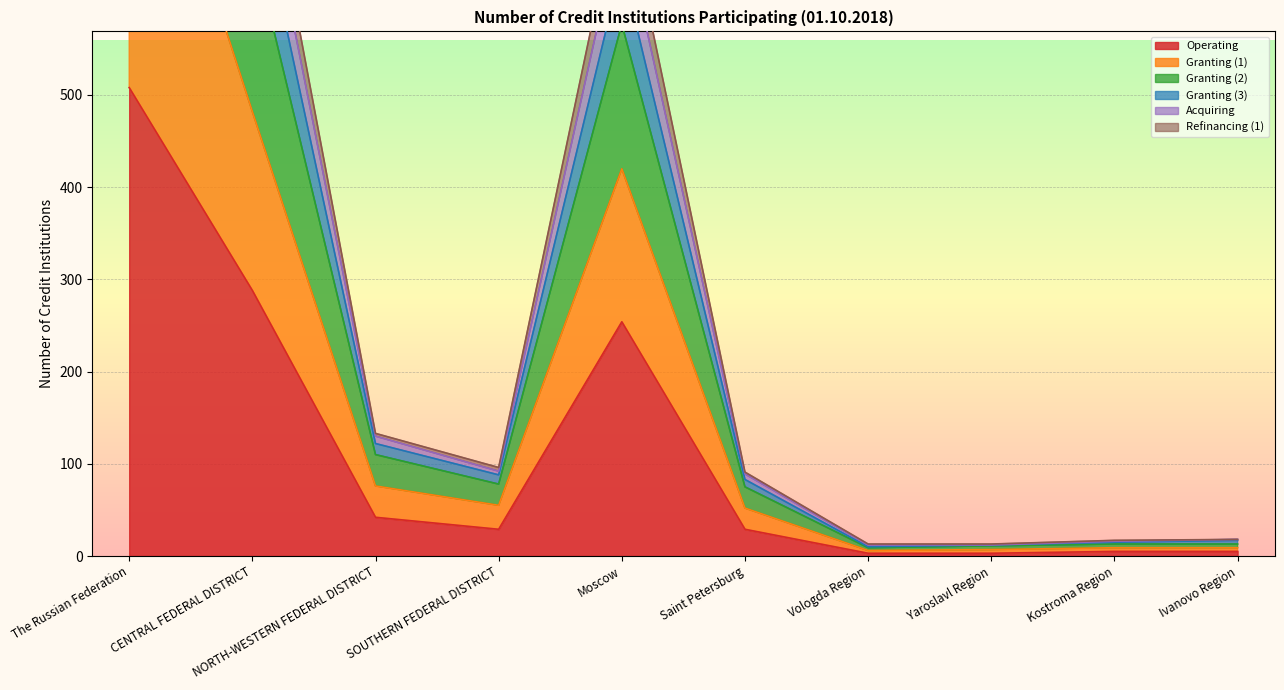

True or false: Granting (3) has a value of 196 at NORTH-WESTERN FEDERAL DISTRICT.

False